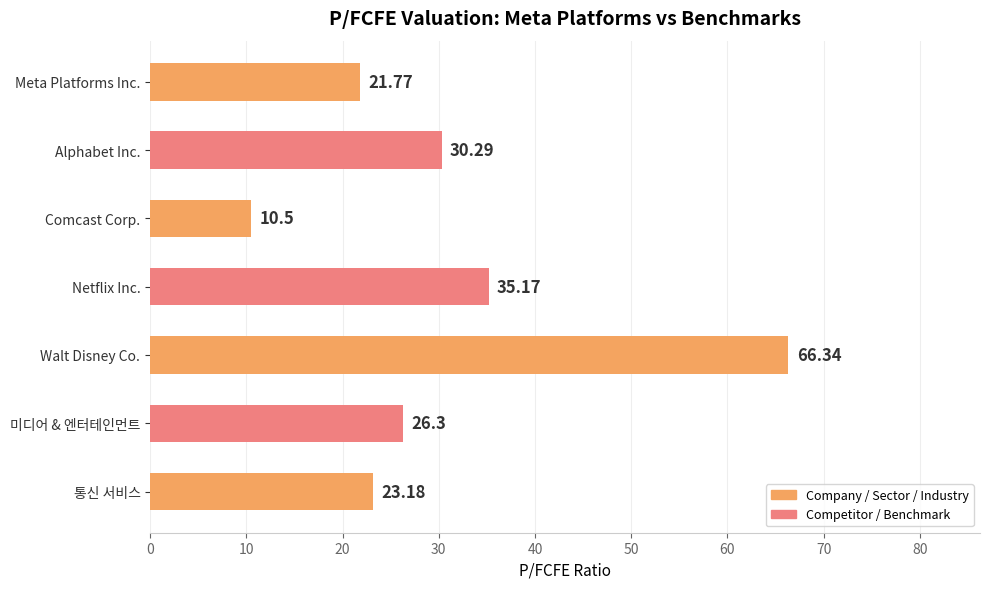

Rank the categories by value from highest to lowest.

Walt Disney Co., Netflix Inc., Alphabet Inc., 미디어 & 엔터테인먼트, 통신 서비스, Meta Platforms Inc., Comcast Corp.